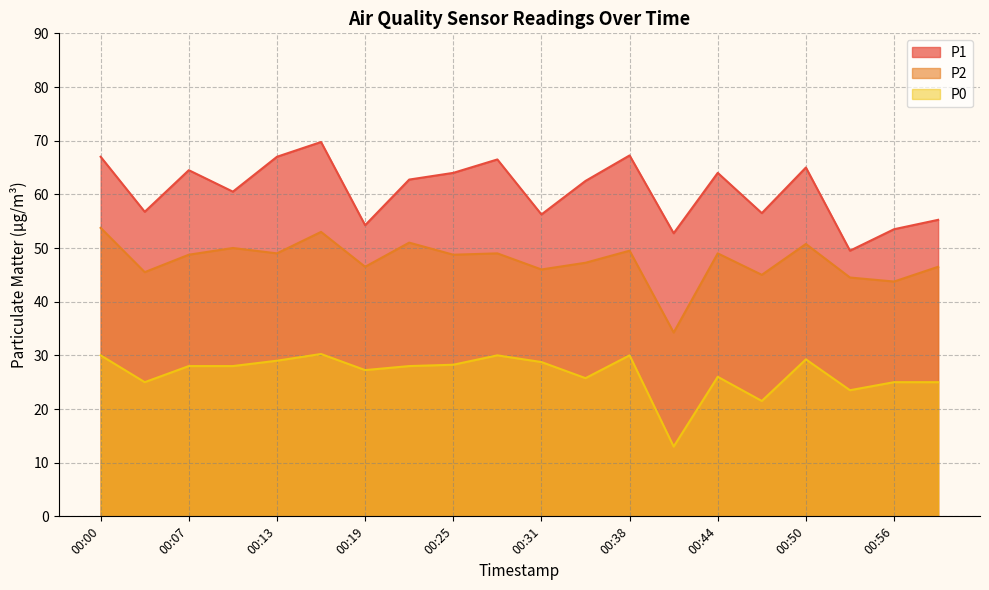

What is the value of the P2 point at the 17th from the left?

50.8